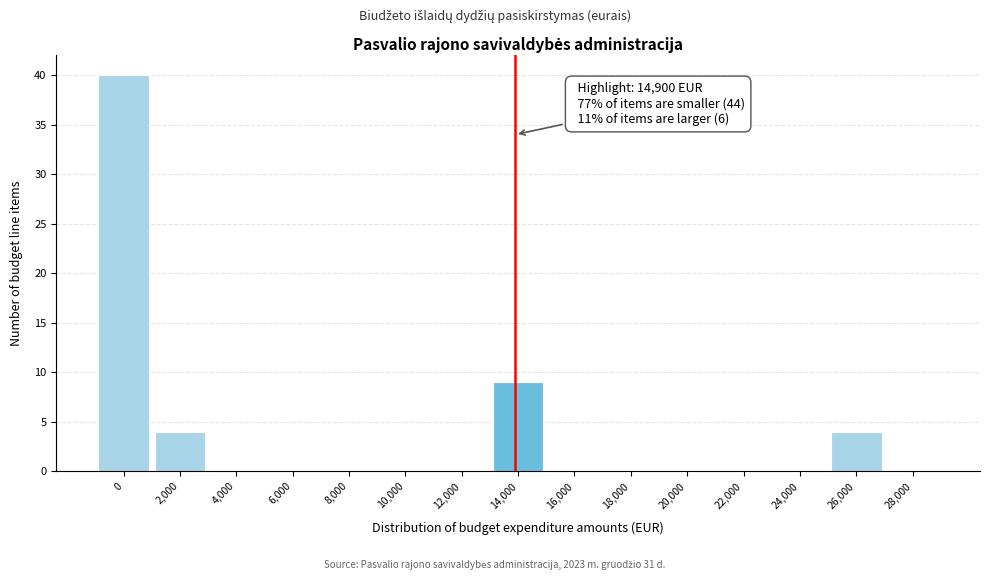

Reading right to left, transcribe all the data shown in this chart.

28,000=0	26,000=4	24,000=0	22,000=0	20,000=0	18,000=0	16,000=0	14,000=9	12,000=0	10,000=0	8,000=0	6,000=0	4,000=0	2,000=4	0=40